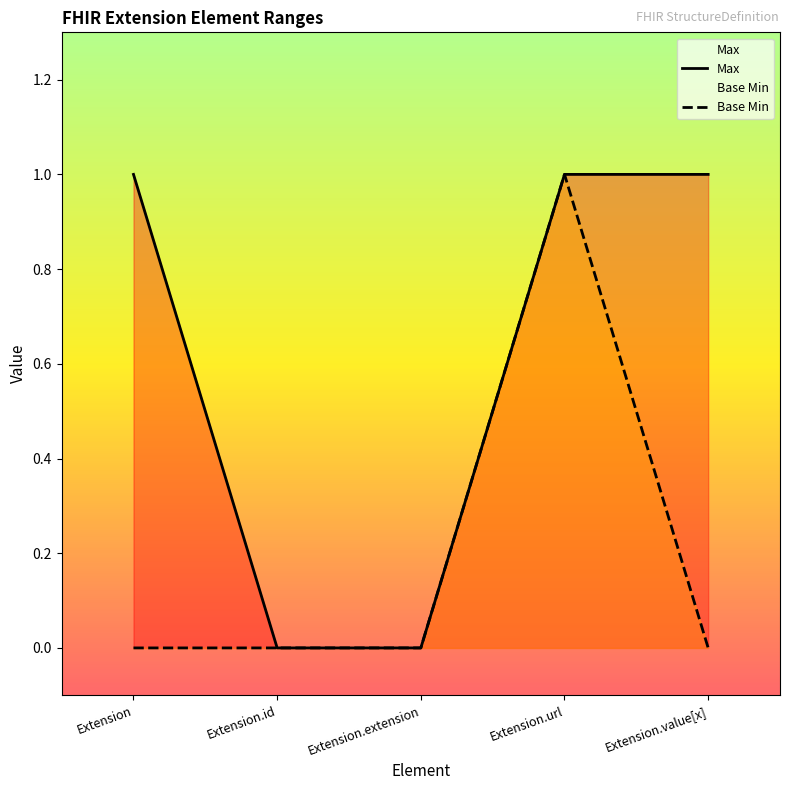

What is the difference between the maximum and minimum values in the Max series?

1